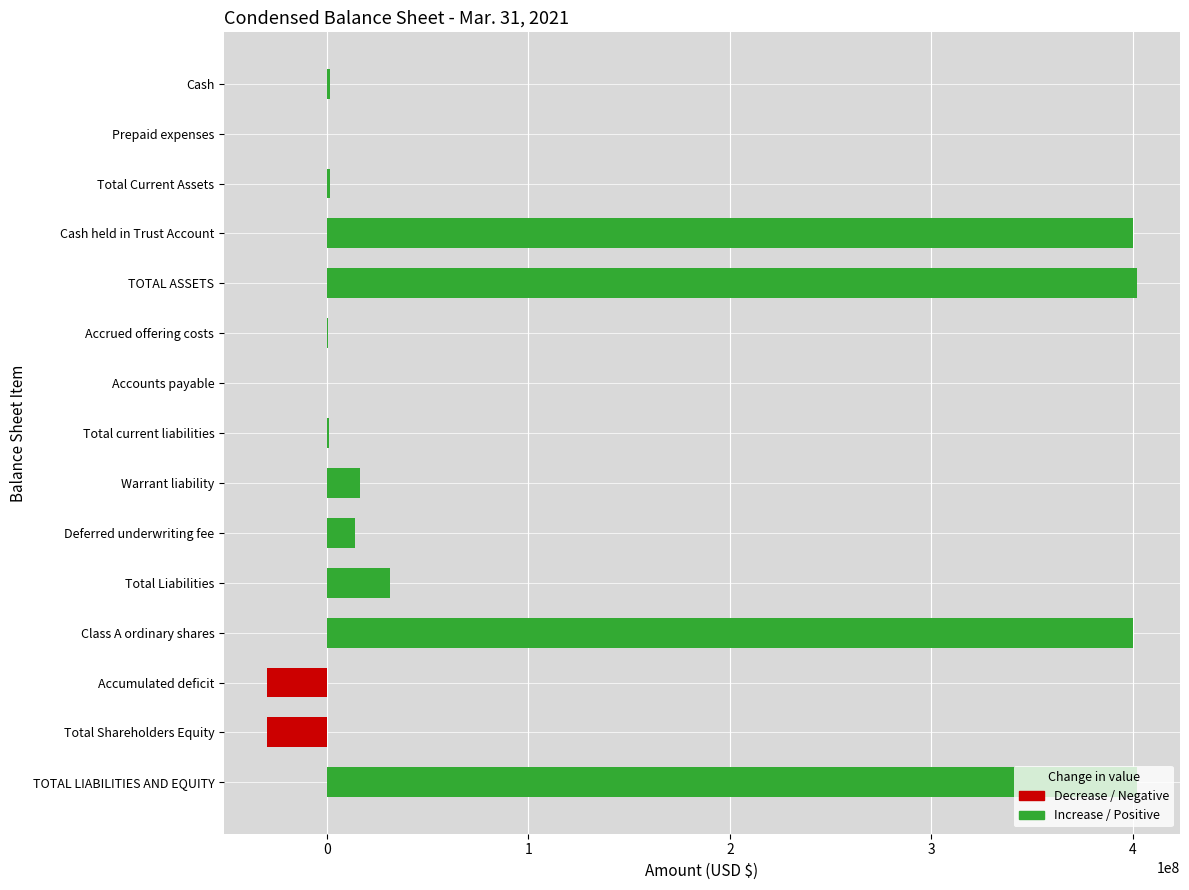

At which label is the value closest to 186160028?

Total Liabilities